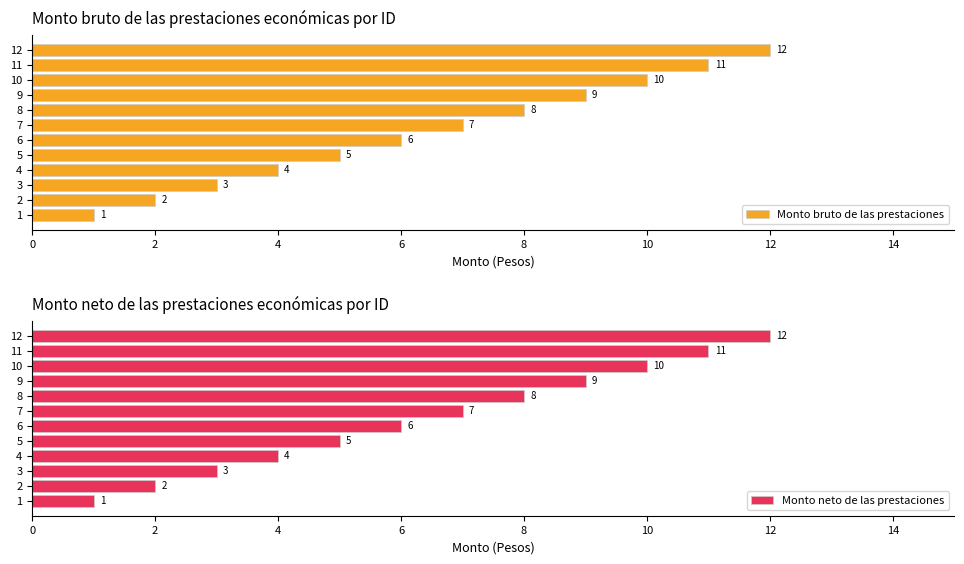

Is it true that Monto bruto de las prestaciones equals 11 at 11?

True